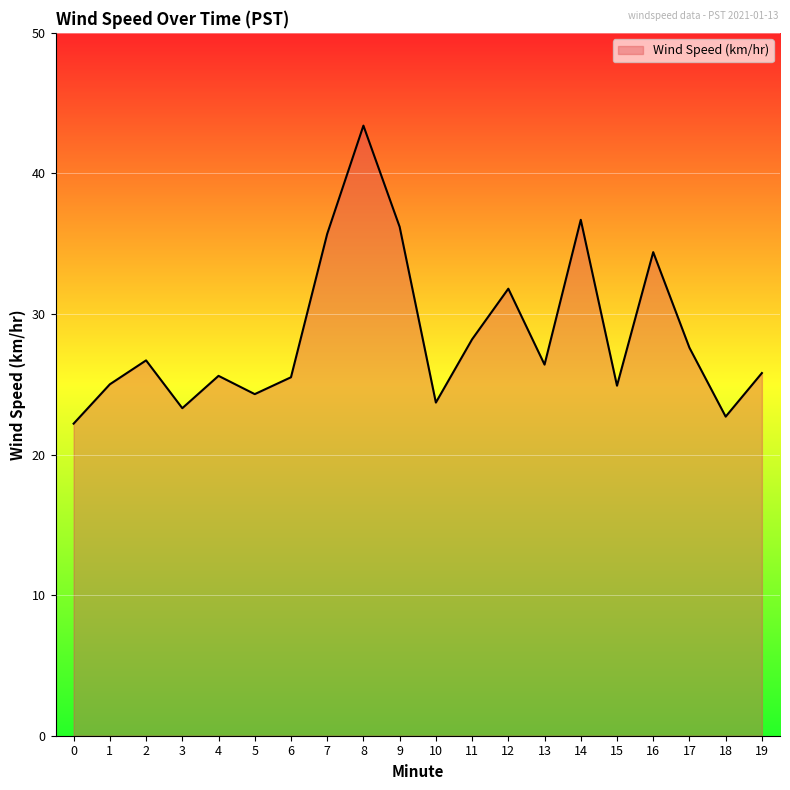

Read the value at 6.

25.5